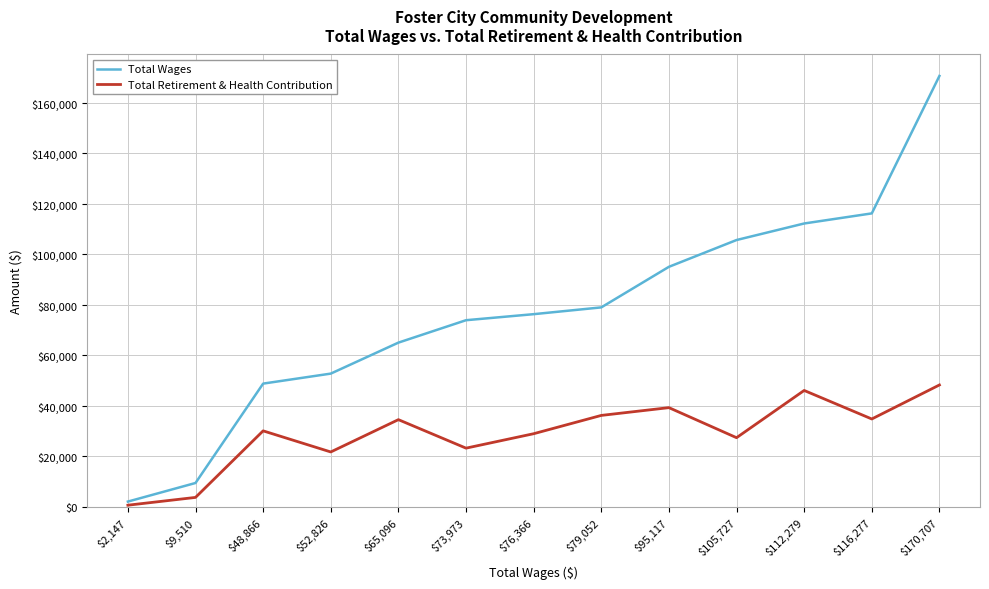

What is the difference between the maximum and minimum values in the Total Wages series?

168560